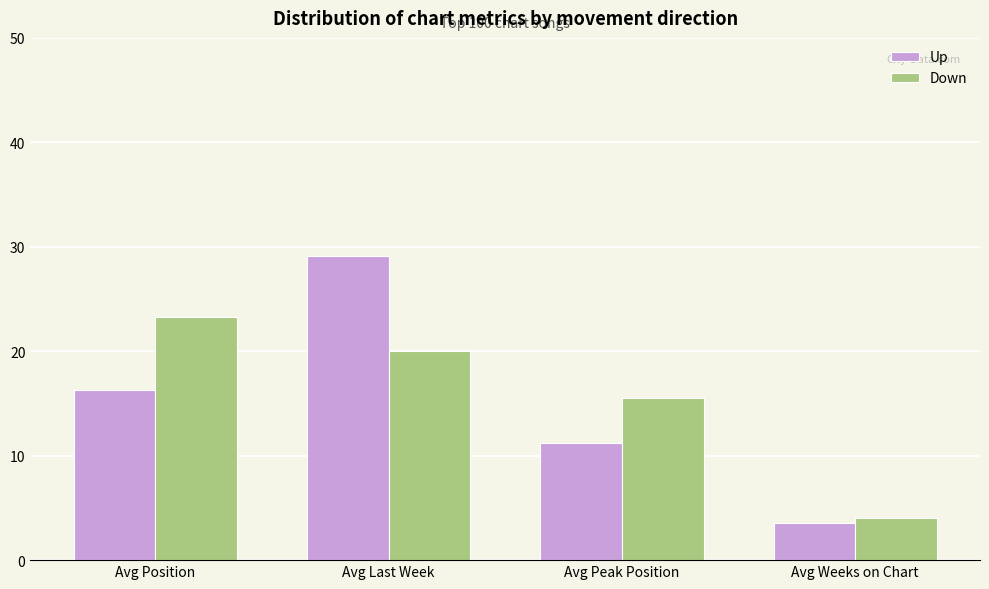

What is the label of the 4th bar from the right?

Avg Position